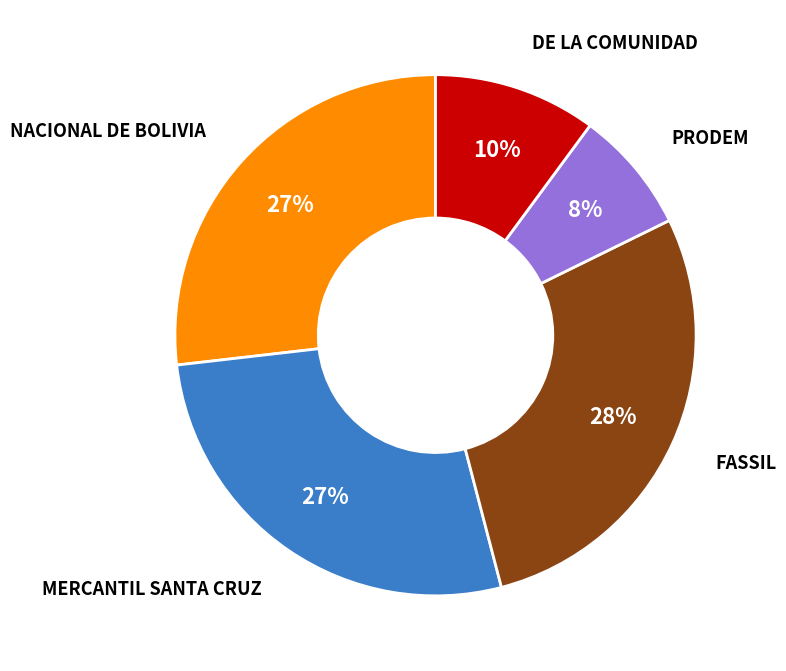

Does any single category account for the majority?

No